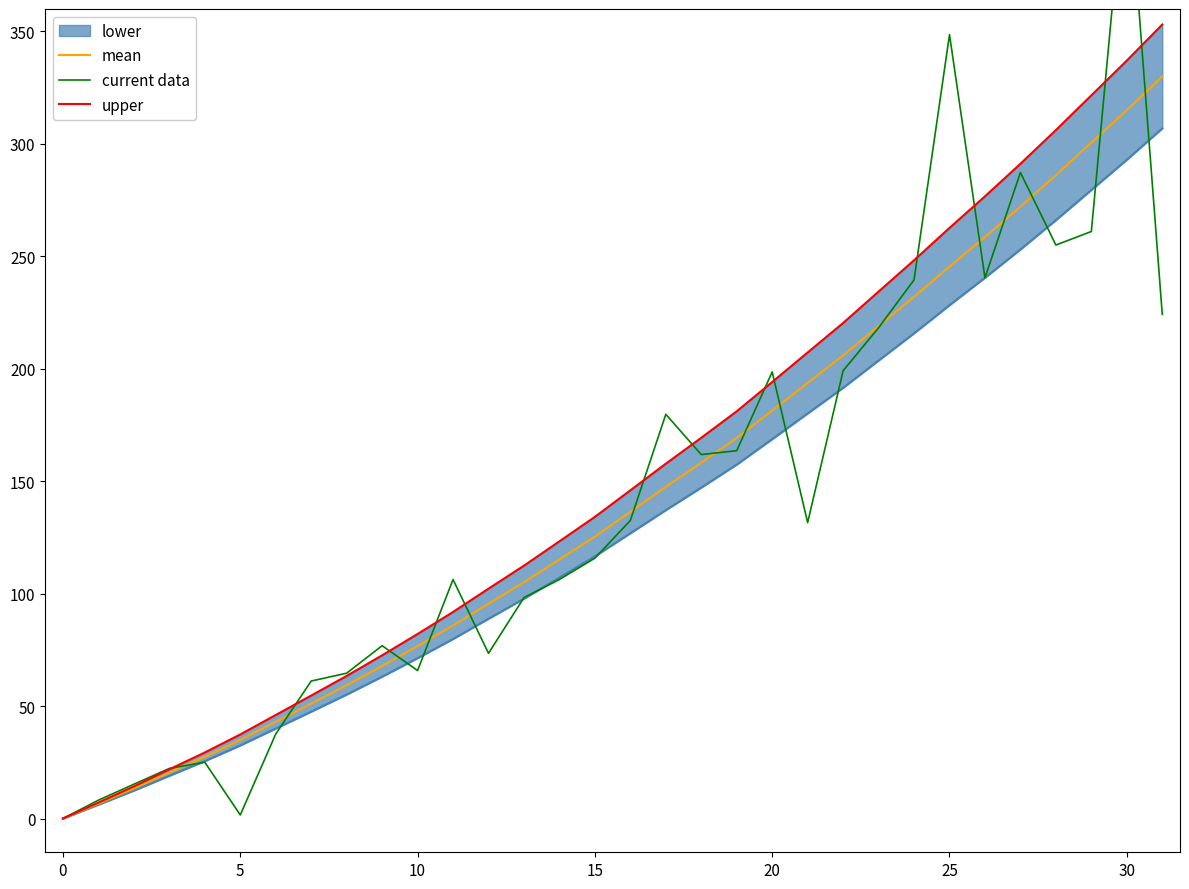

True or false: upper and mean cross at least once.

False